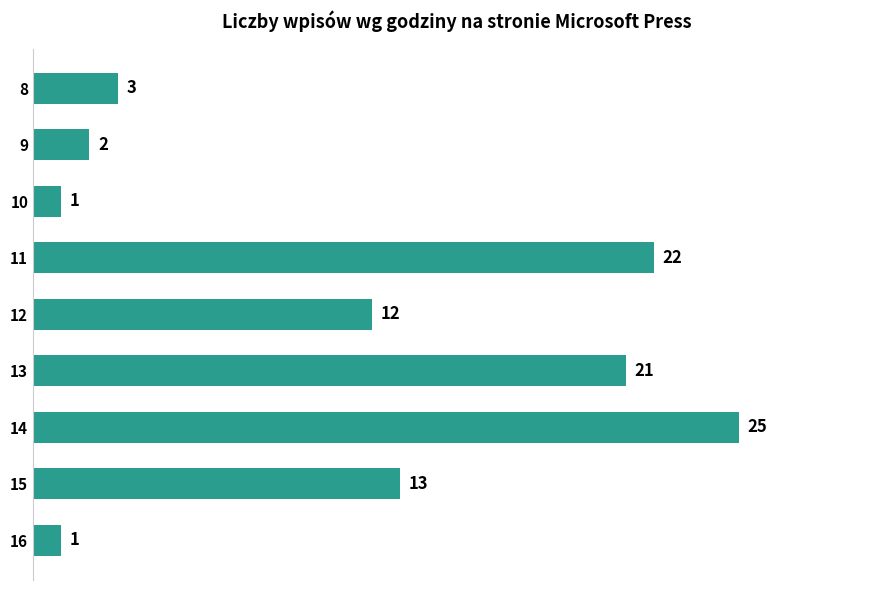

How many data points are less than 12?

4